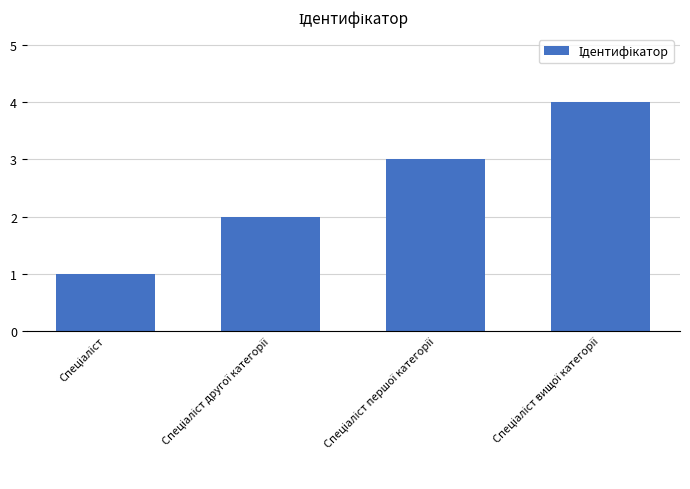

How many series are shown in this chart?

1